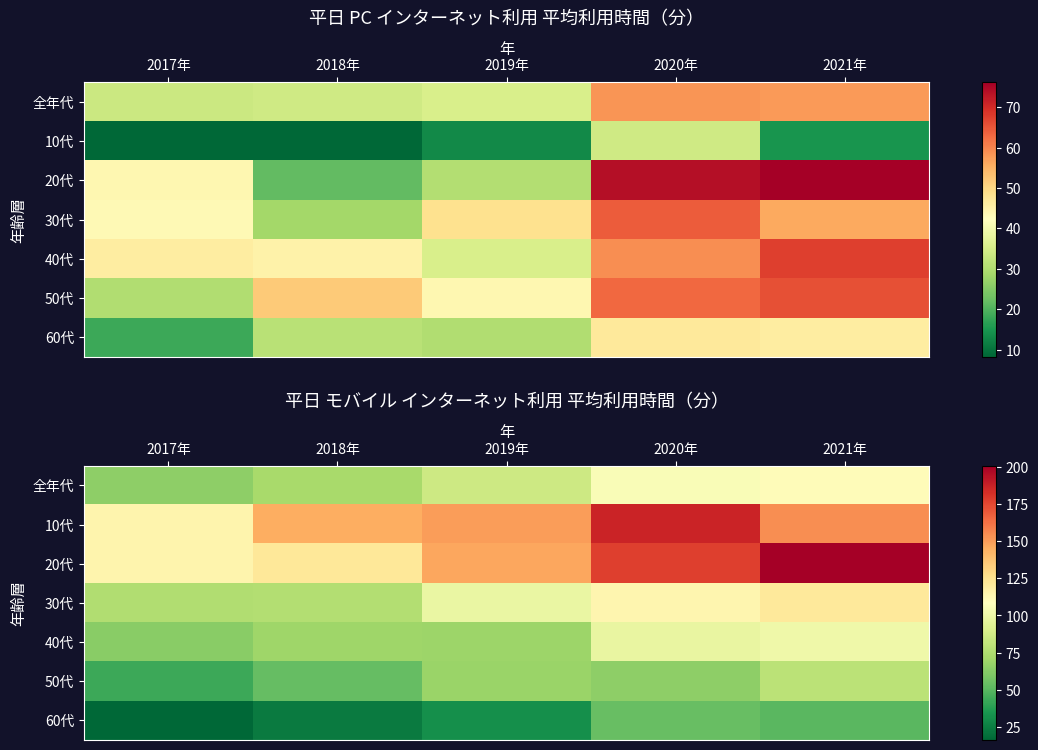

Between 2018年 and 2021年, which is larger?

2021年